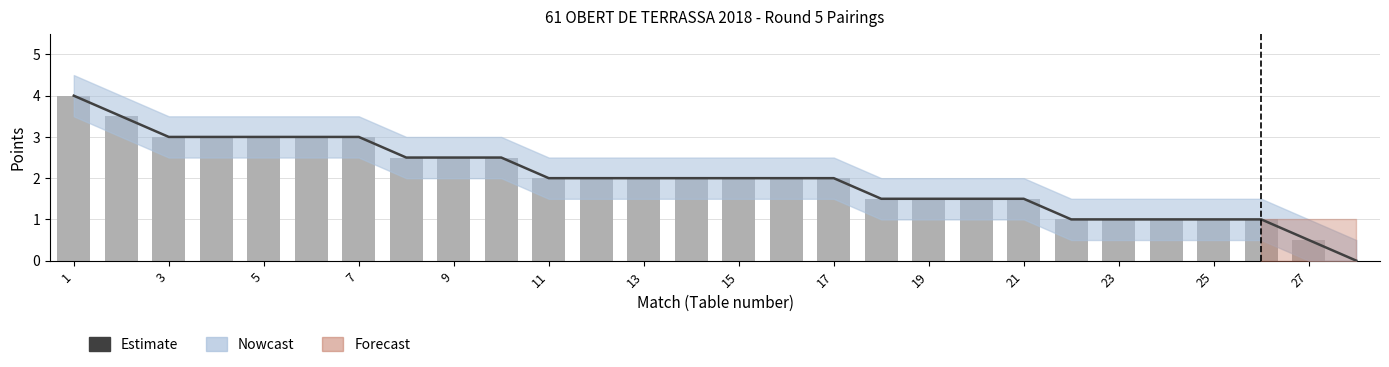

Is the value of Daily values at 20 greater than the value of Estimate at 17?

No